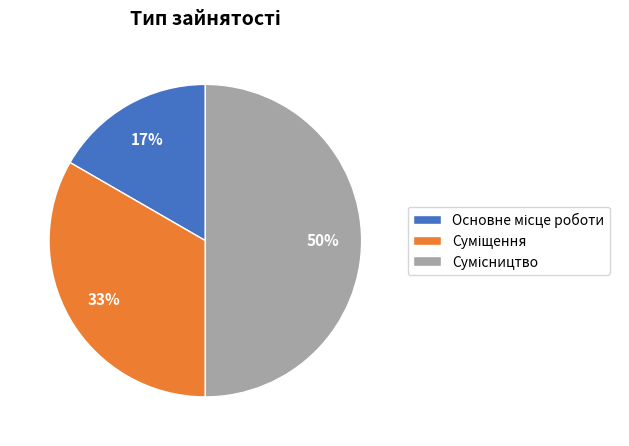

To the nearest percent, what is the average slice percentage?

33%